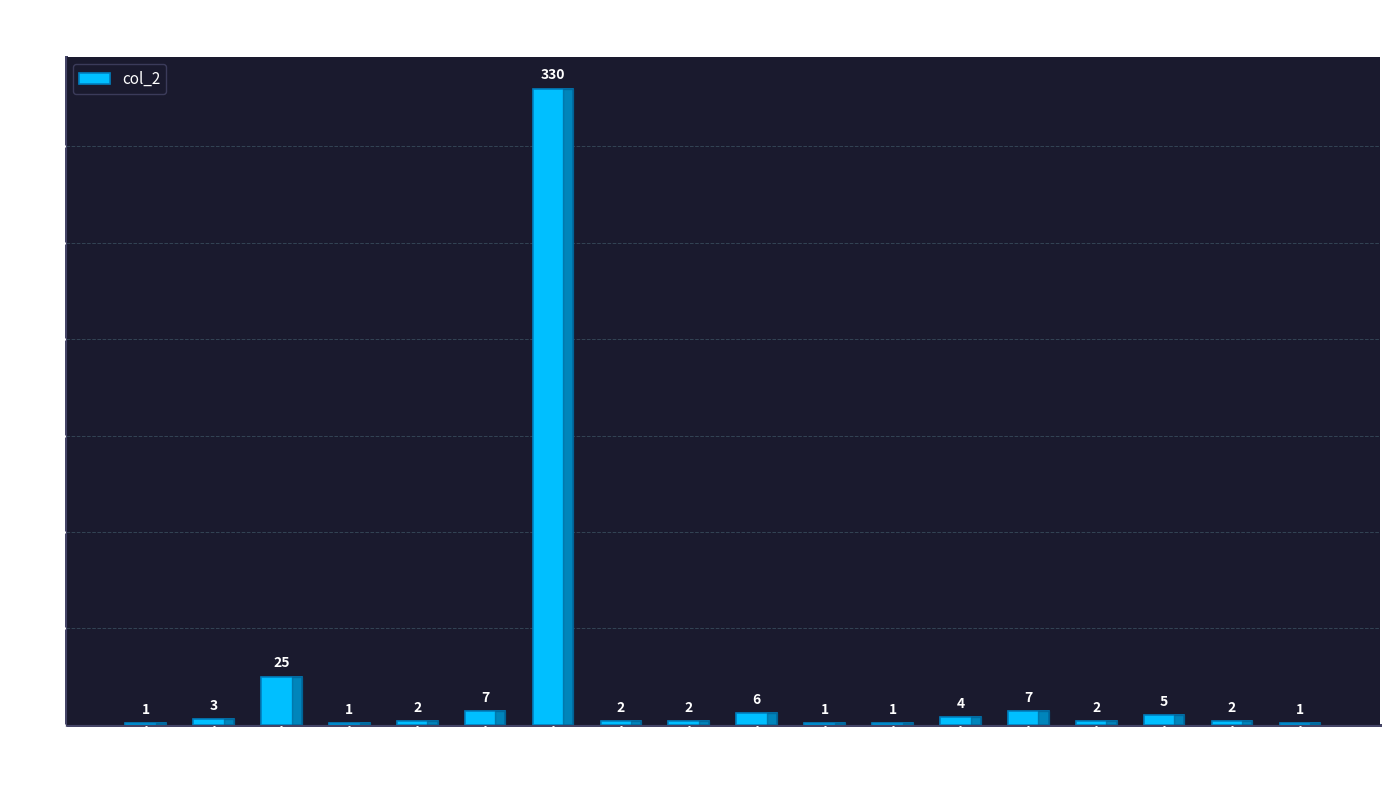

What is the sum of all values?

402